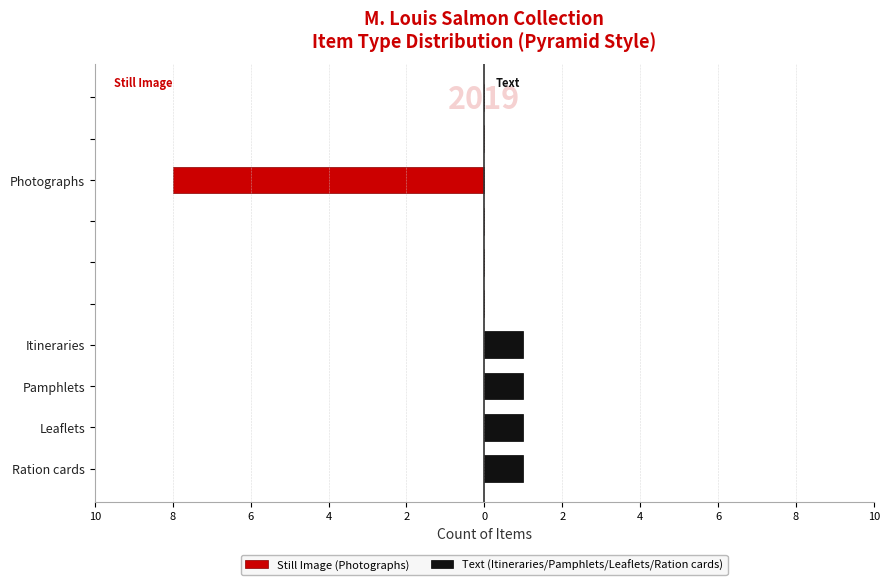

What is the average value of the Still Image (Photographs) series?

-1